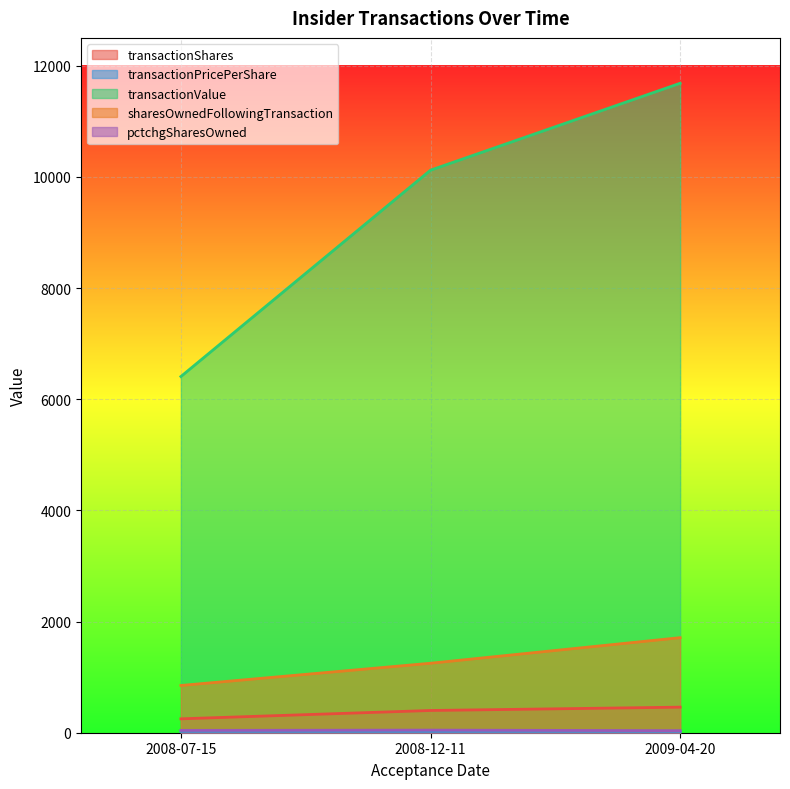

Where is transactionShares nearest to the value 355?

2008-12-11